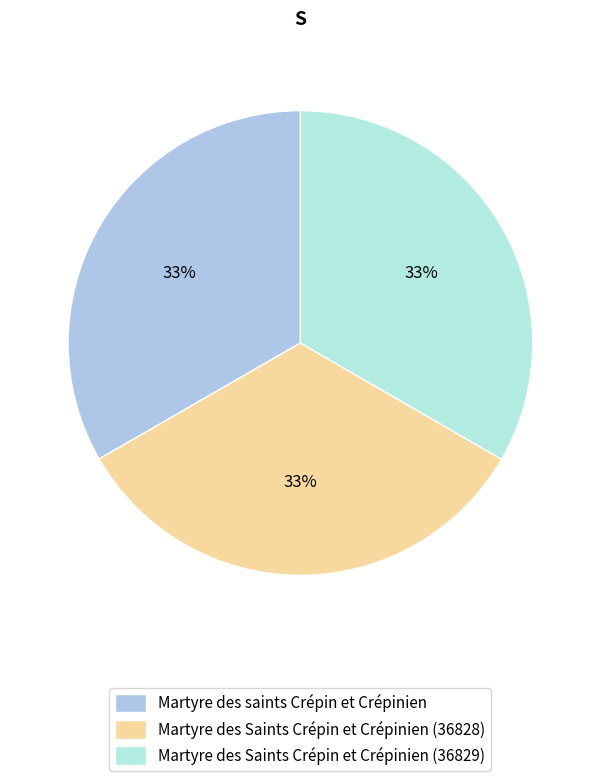

The Martyre des Saints Crépin et Crépinien (36829) slice represents 41% of the pie. True or false?

False